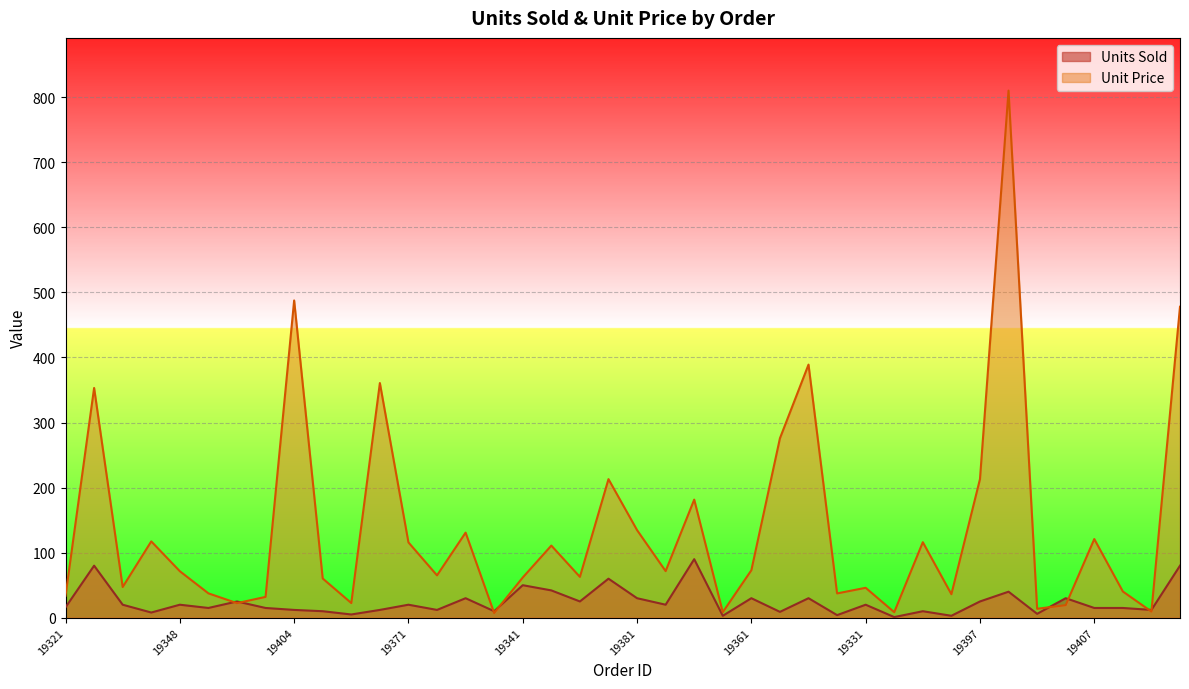

At which label is Unit Price closest to 408?

19357